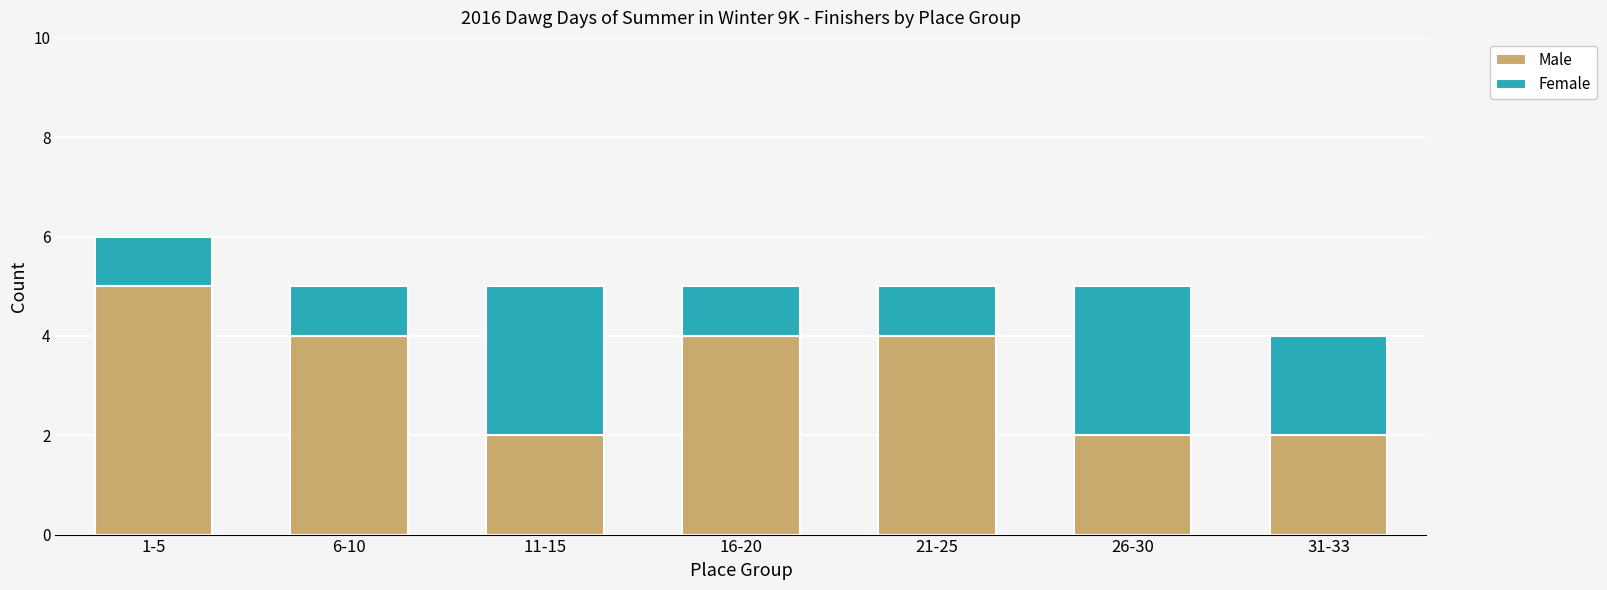

What is the total value across all series at 16-20?

5